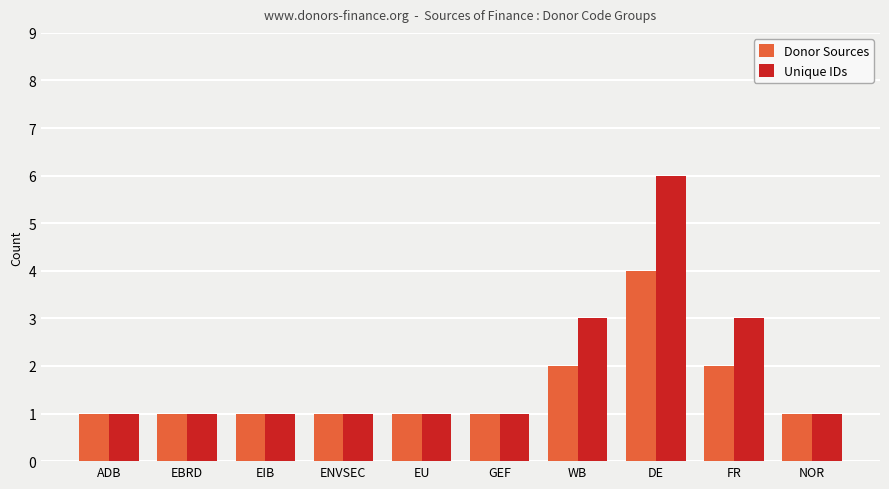

What is the difference between the maximum and minimum values in the Donor Sources series?

3